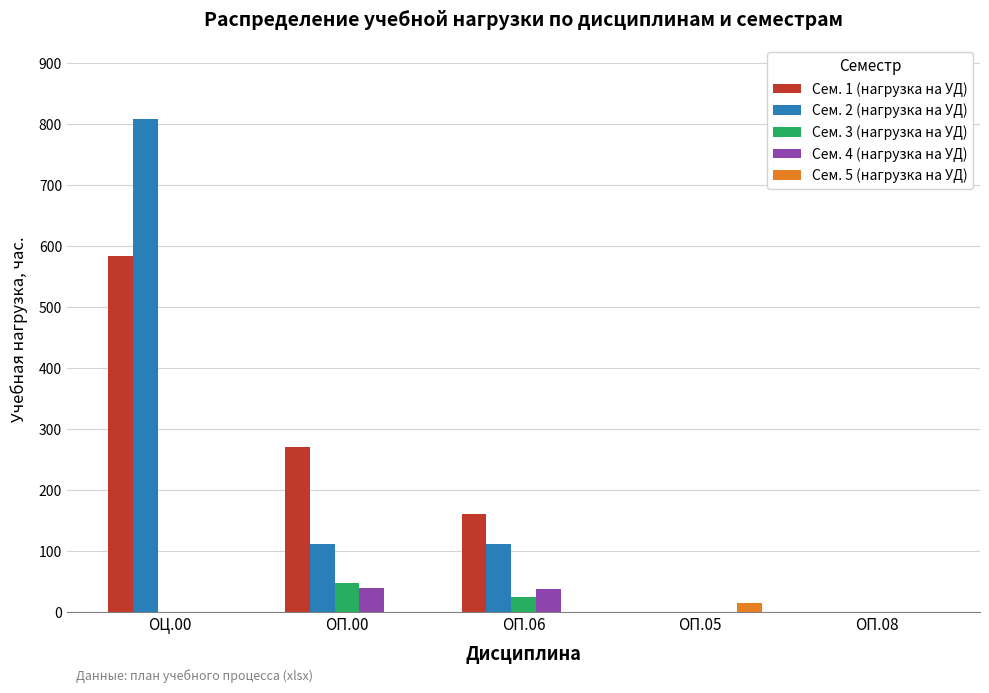

Between ОЦ.00 and ОП.06, which series saw the biggest shift?

Сем. 2 (нагрузка на УД)